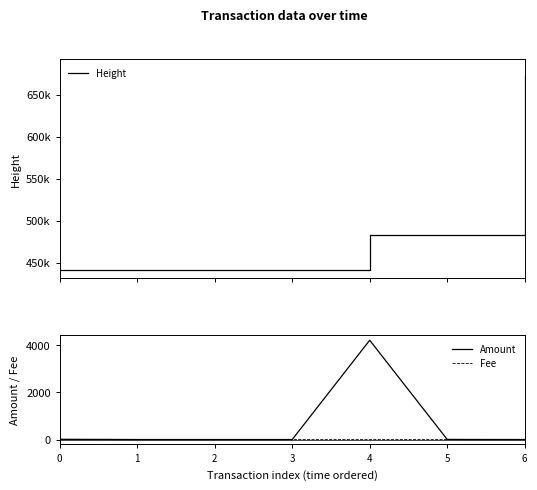

At which label does Amount reach its peak?

4